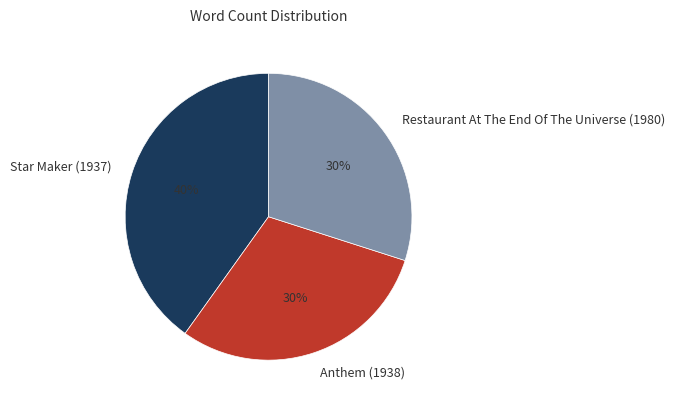

How many segments does this pie chart have?

3